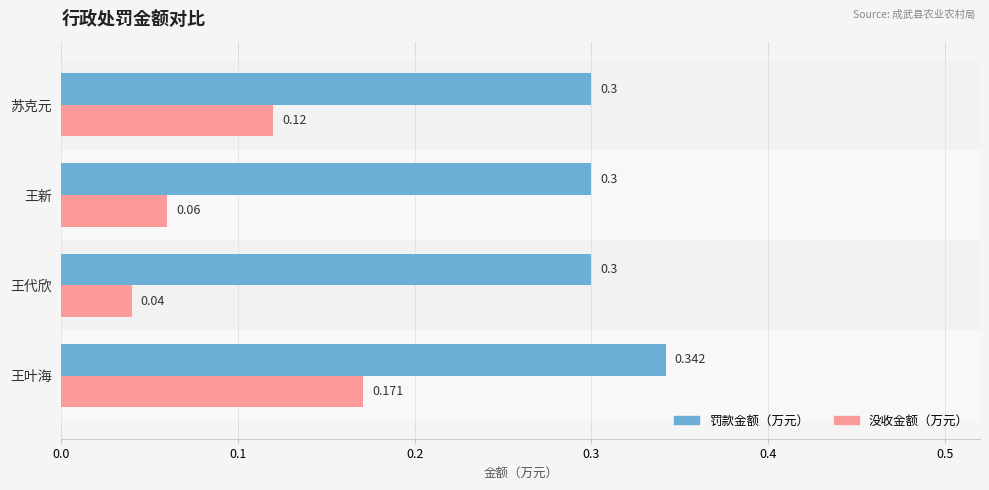

Rank the series by their maximum value, from lowest to highest.

没收金额（万元）, 罚款金额（万元）